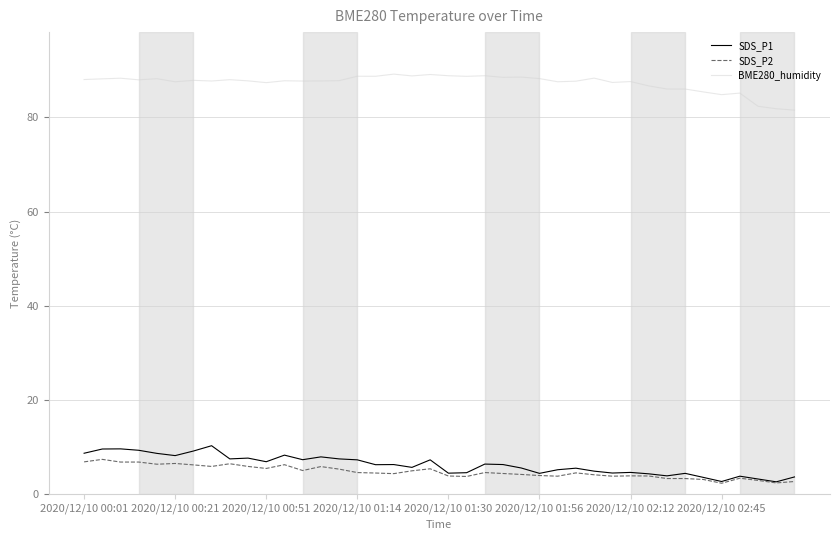

Which series has the largest total across all categories?

BME280_humidity